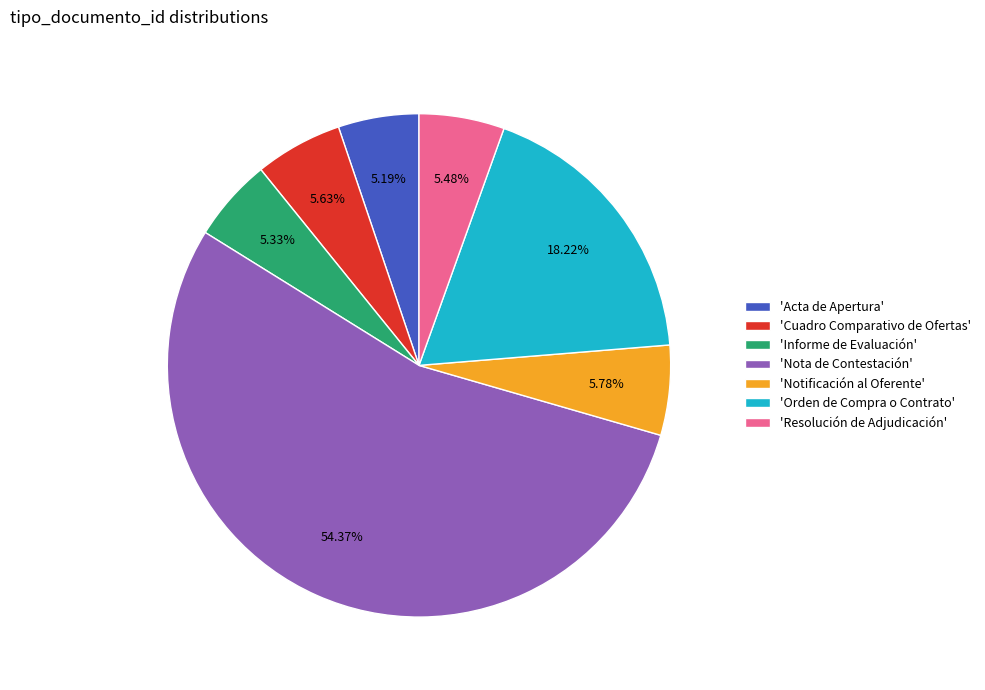

To the nearest percent, what is the average slice percentage?

14%